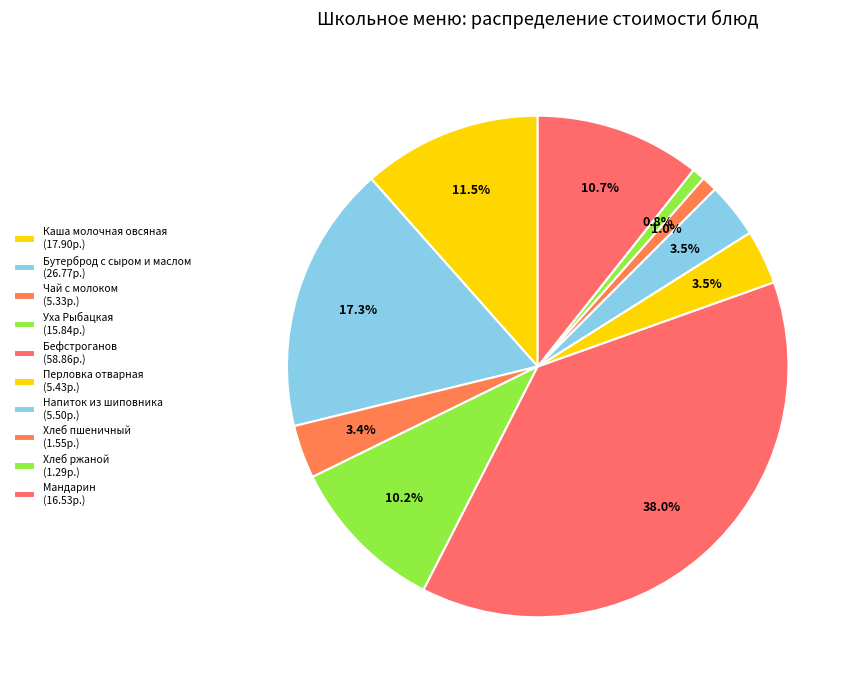

Rank the categories by value from lowest to highest.

Хлеб ржаной, Хлеб пшеничный, Чай с молоком, Перловка отварная, Напиток из шиповника, Уха Рыбацкая, Мандарин, Каша молочная овсяная, Бутерброд с сыром и маслом, Бефстроганов